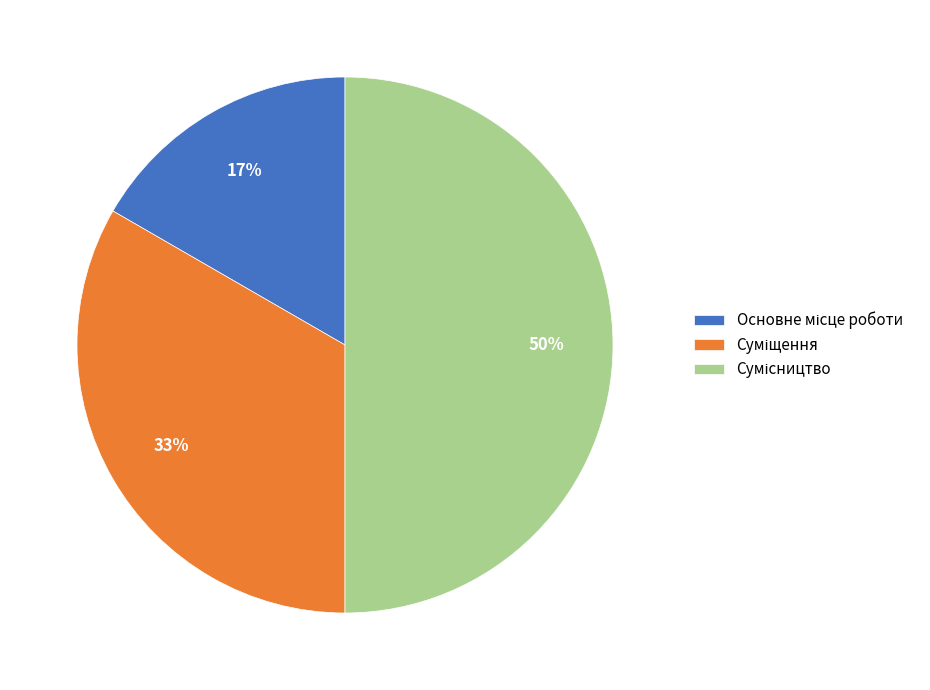

To the nearest percent, what is the difference between the largest and smallest slice percentages?

33%